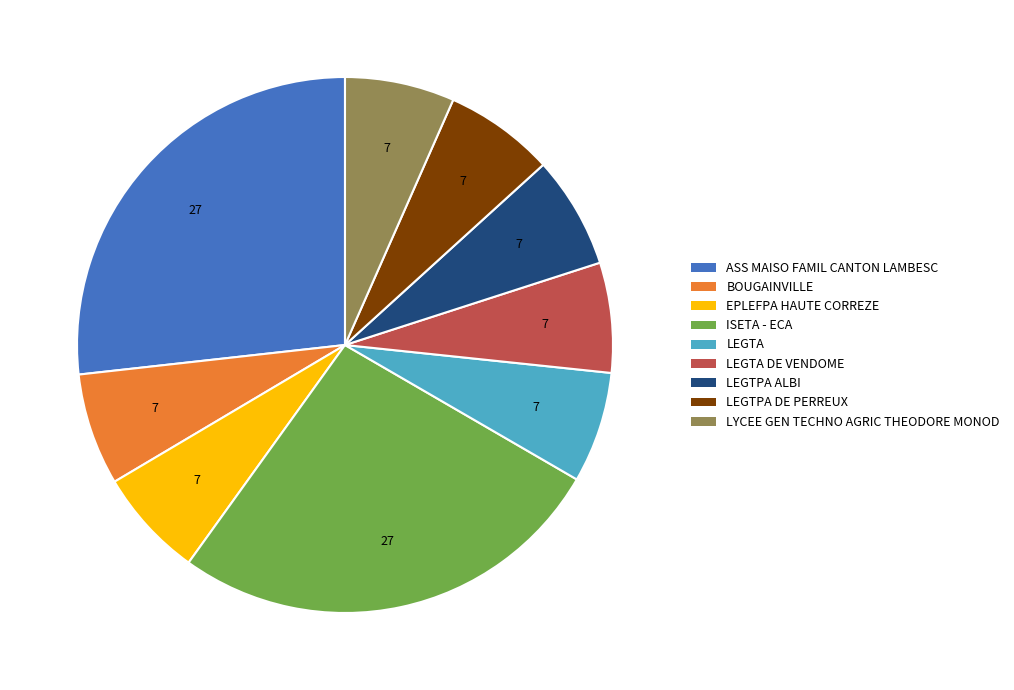

Is there any slice that represents more than half of the pie?

No